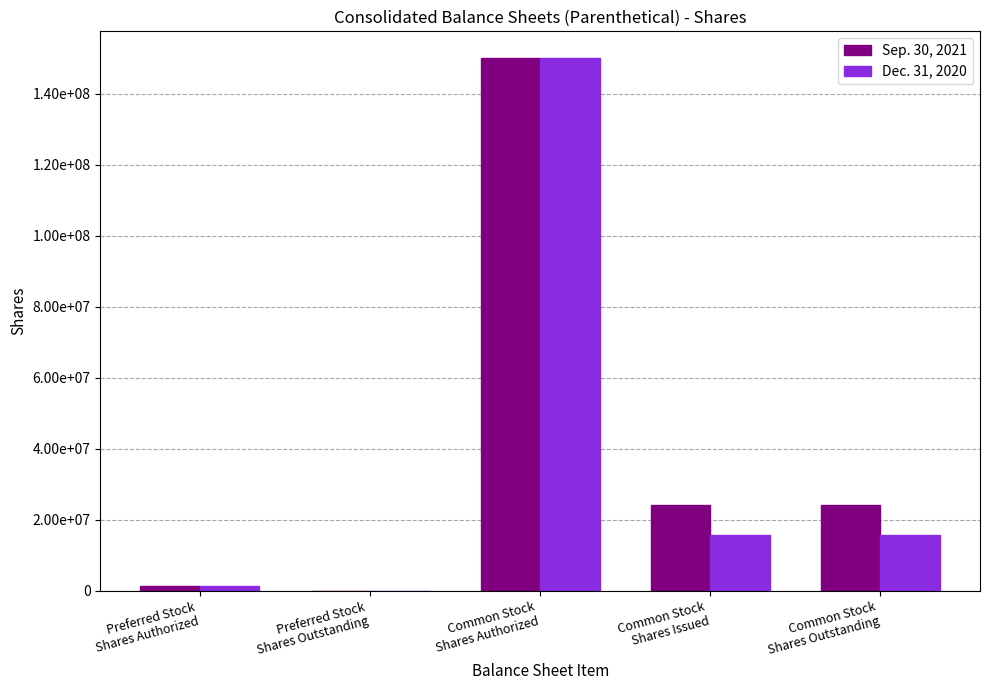

What are all the series names shown in the legend?

Sep. 30, 2021, Dec. 31, 2020